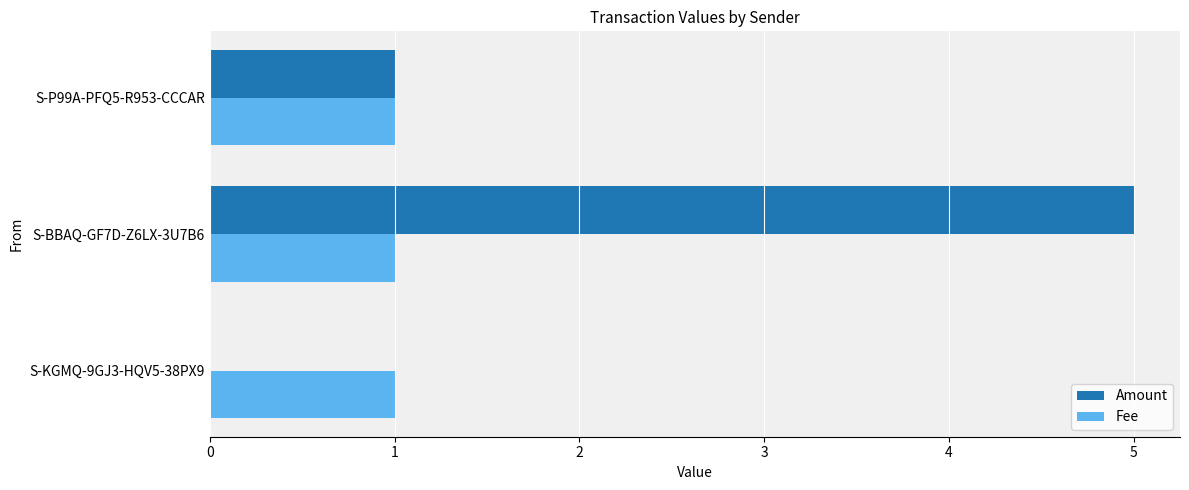

The Fee series shows 1 at S-P99A-PFQ5-R953-CCCAR. True or false?

True